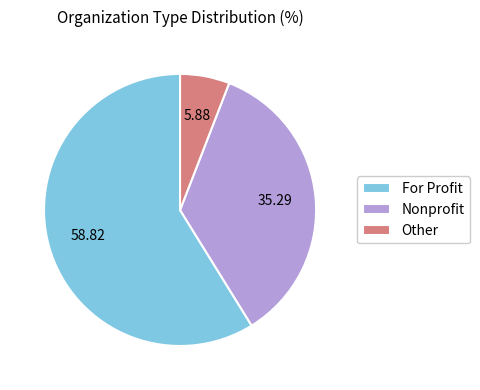

Count the number of slices in the pie.

3